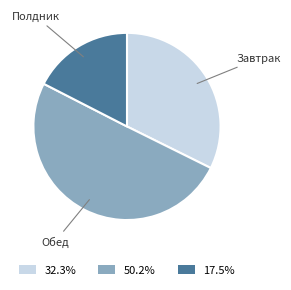

Rank the categories by value from lowest to highest.

Полдник, Завтрак, Обед